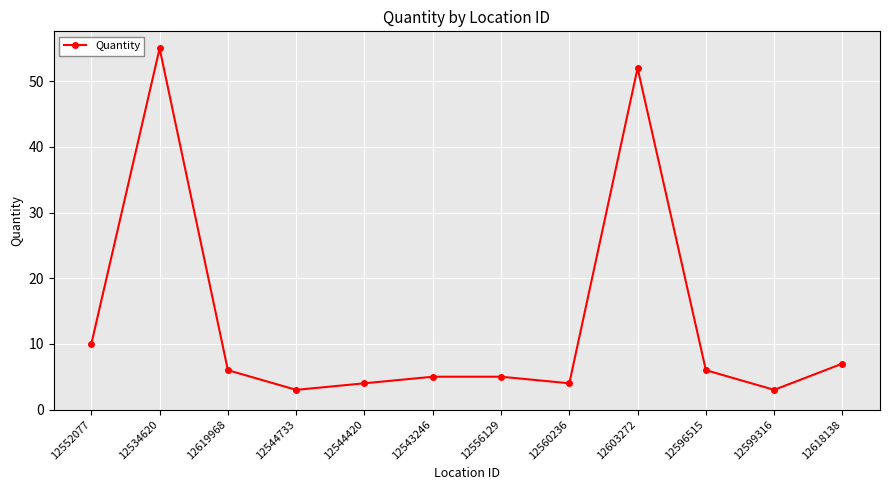

What is the change in value from 12534620 to 12596515?

-49